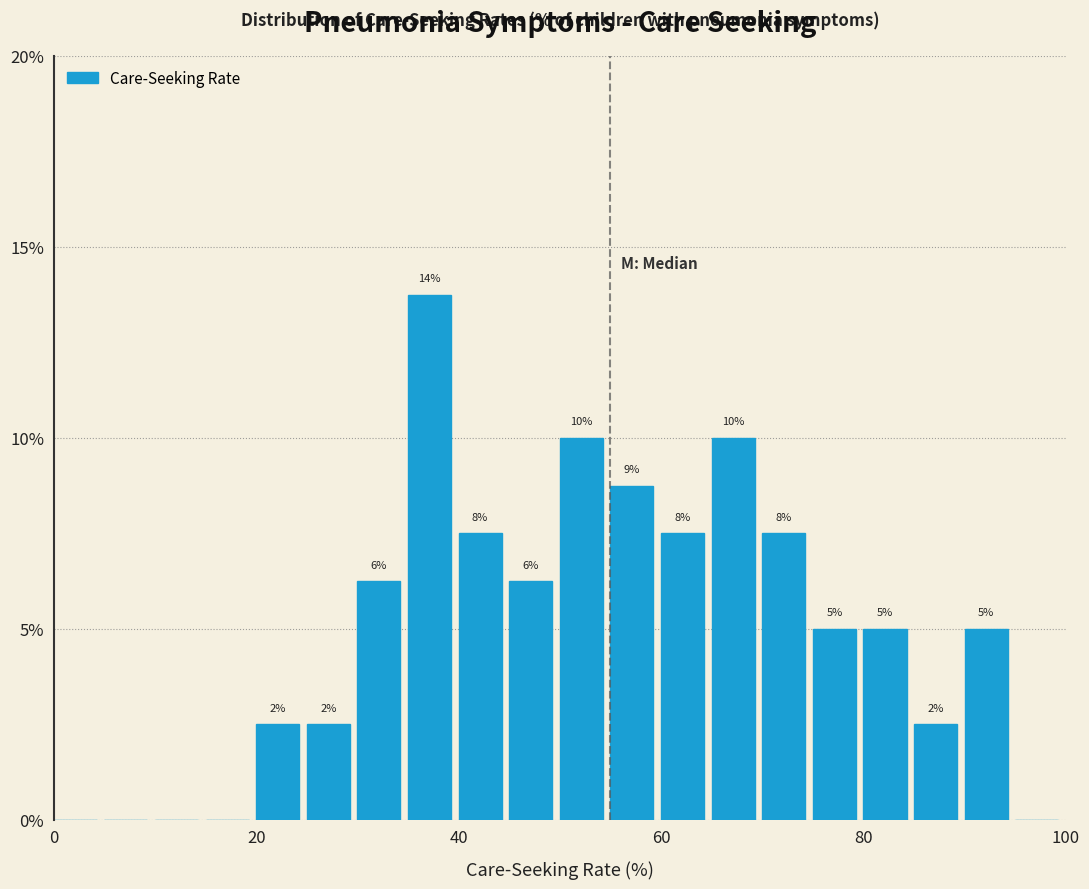

Around what value on the x-axis is the tallest bar? Give the approximate position of its centre, as read against the axis.

38